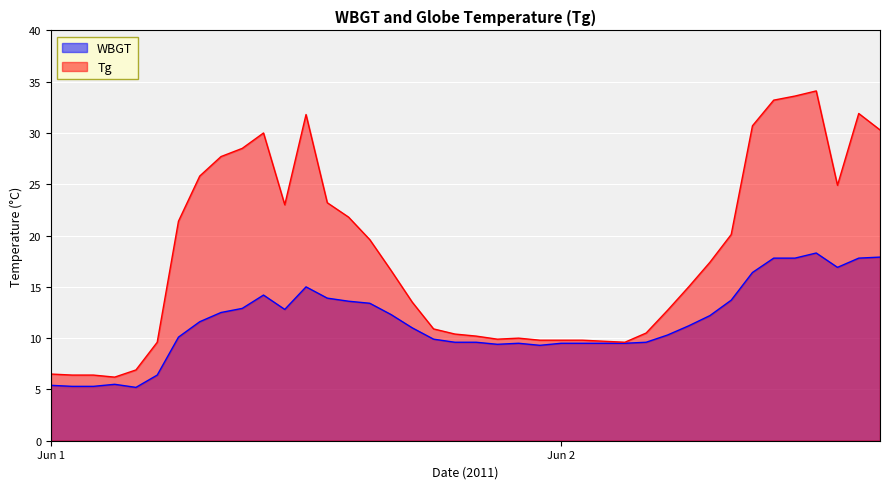

What is the minimum value shown in the chart?

5.2